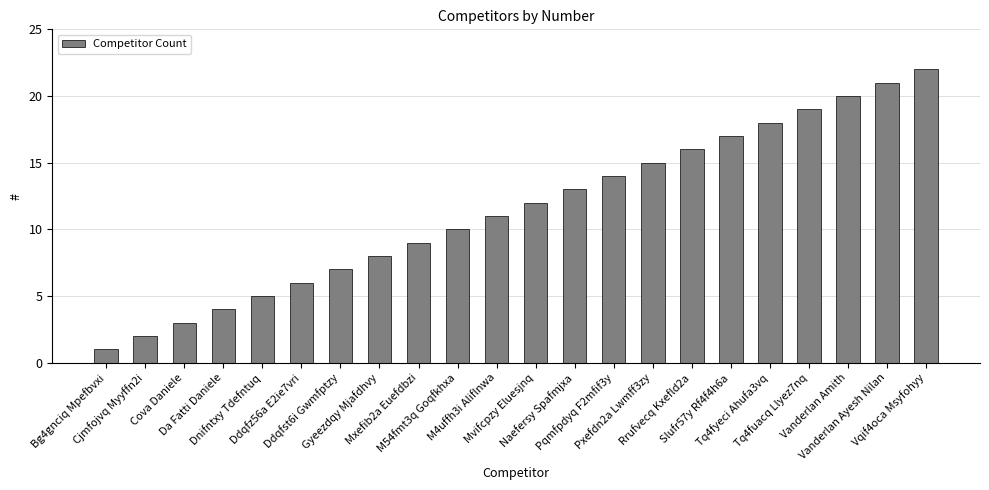

Between Vanderlan Ayesh Nilan and Naefersy Spafmjxa, which is larger?

Vanderlan Ayesh Nilan